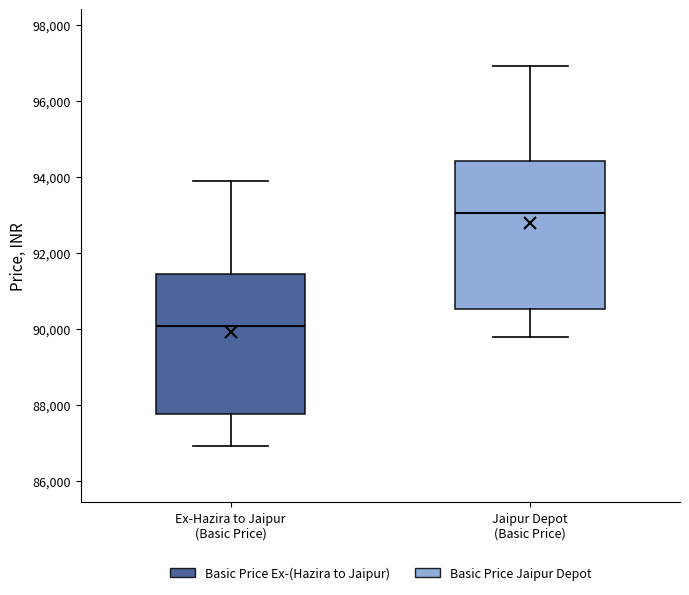

Which box's median line is the lowest?

Ex-Hazira to Jaipur (Basic Price)